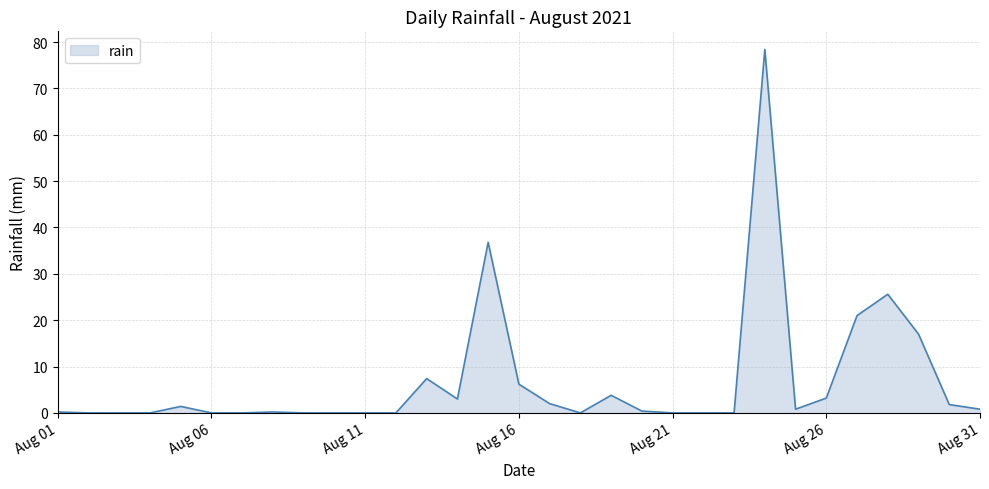

What is the difference between the maximum and minimum values?

78.4